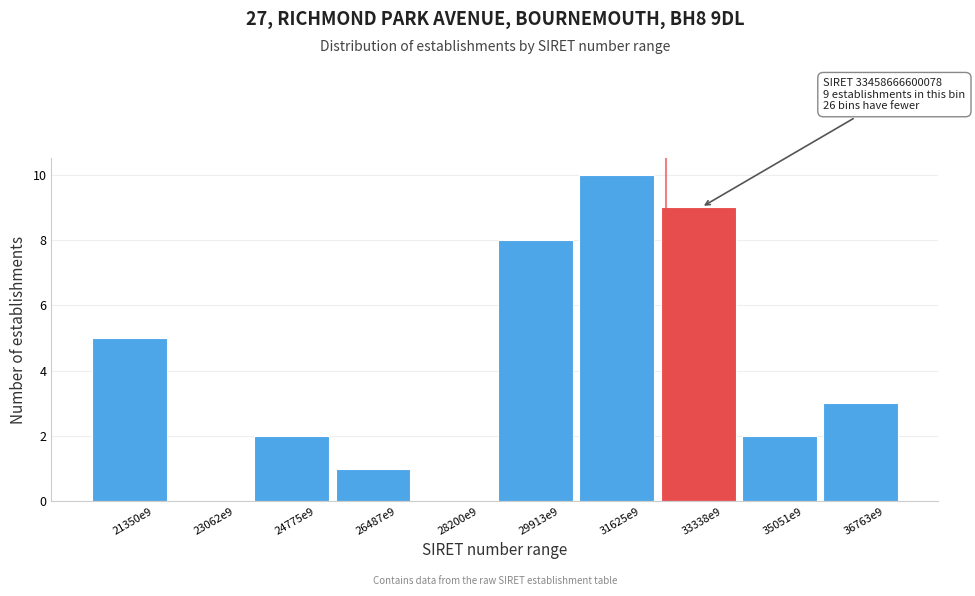

Reading left to right, transcribe all the data shown in this chart.

21350e9=5	23062e9=0	24775e9=2	26487e9=1	28200e9=0	29913e9=8	31625e9=10	33338e9=9	35051e9=2	36763e9=3